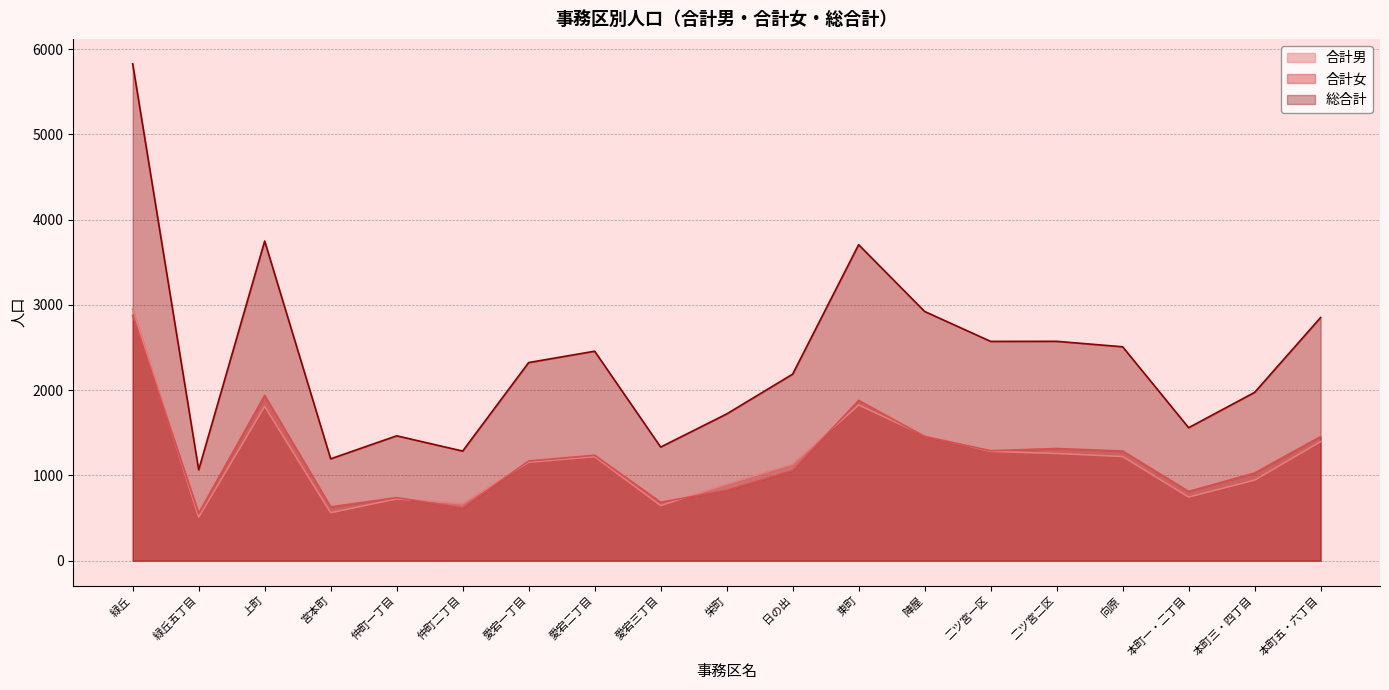

What is the total value across all series at 本町一・二丁目?

3120